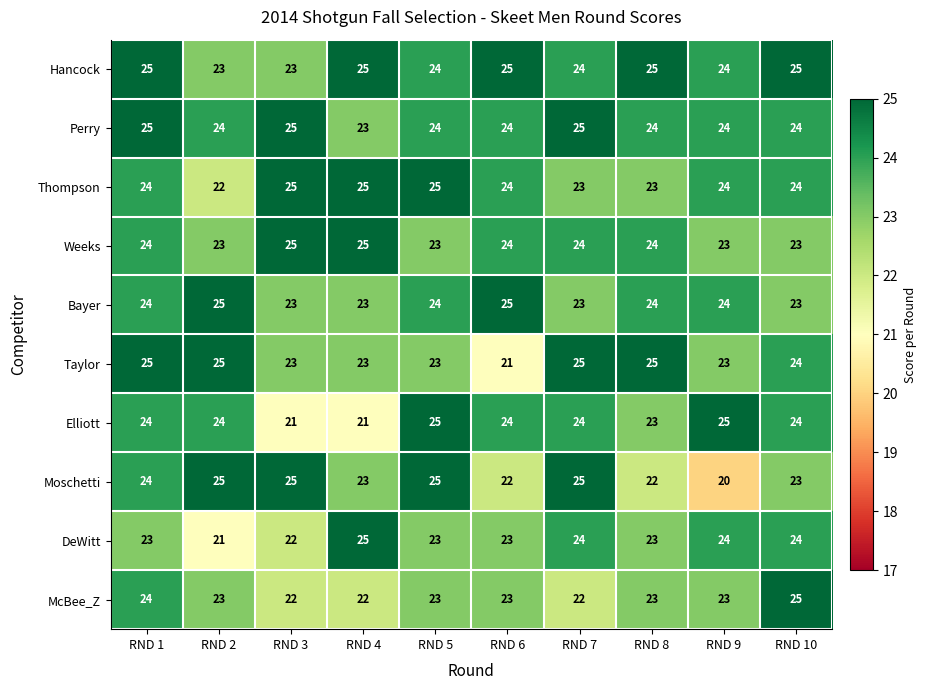

Which series has the largest total across all categories?

Hancock